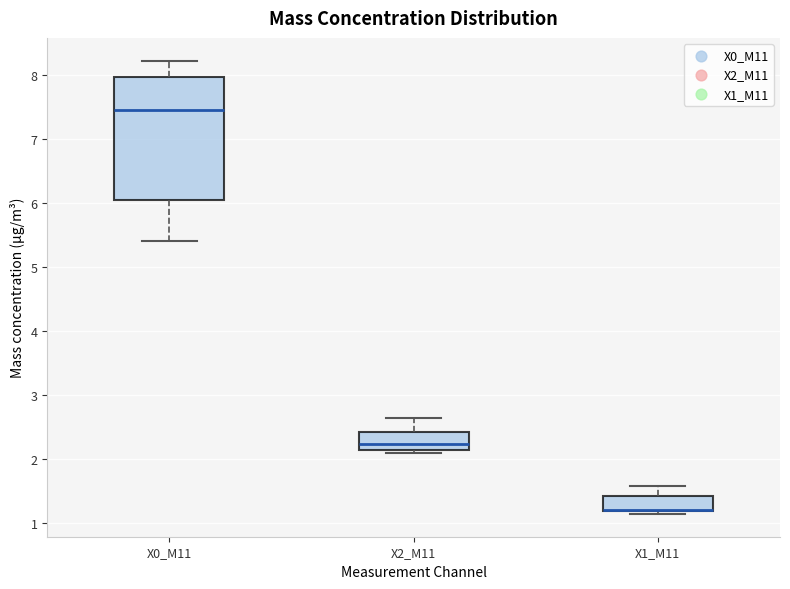

Where does the upper whisker of the box for X1_M11 end on the y-axis? The values are not printed on the chart, so give them approximately, as read against the axis.

1.6